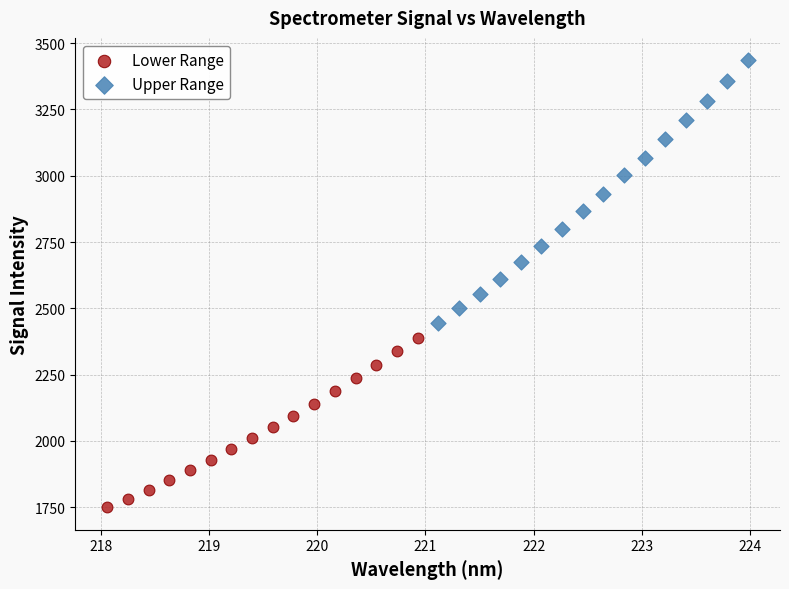

Which series contains the lowest Y value?

Lower Range